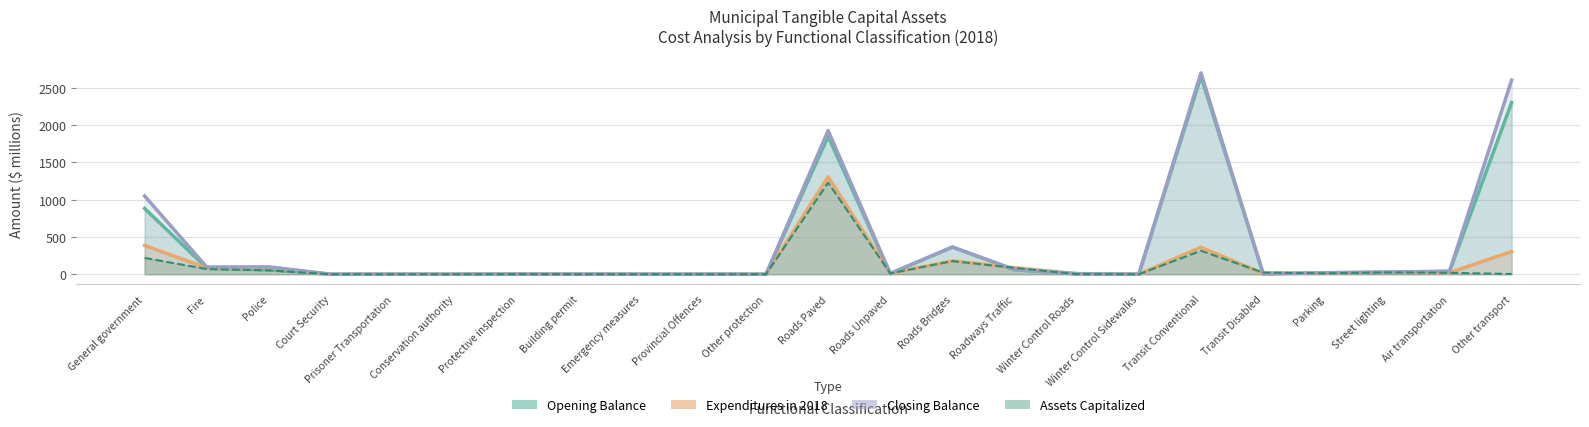

How many lines are shown in the chart?

4